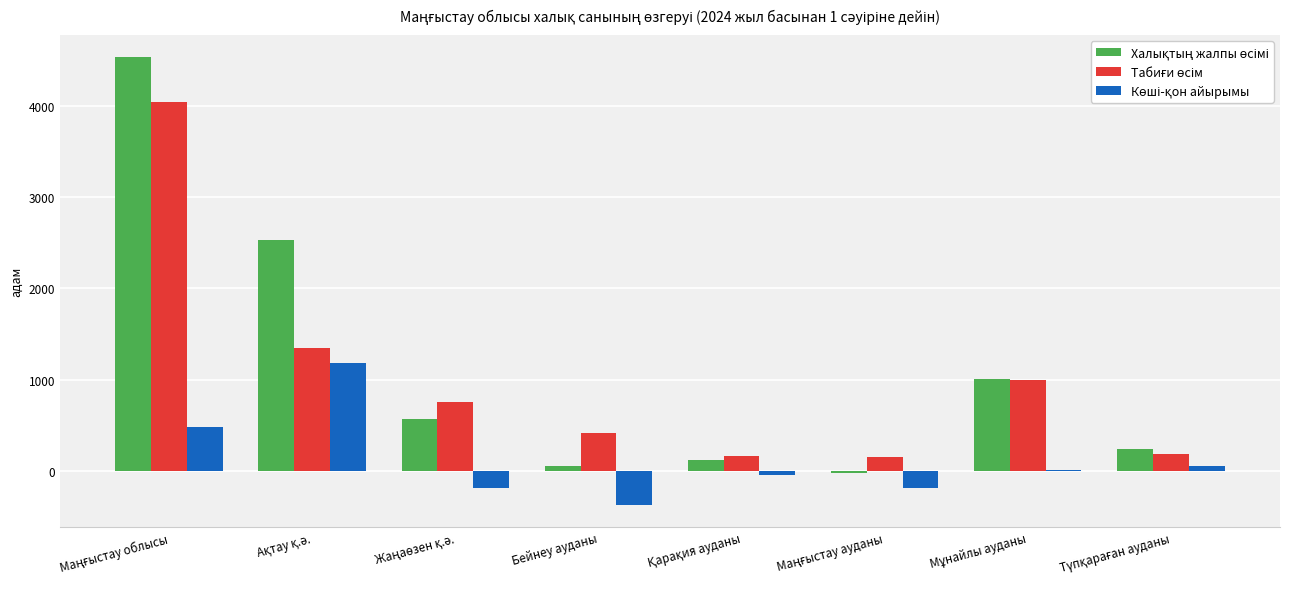

What is the greatest value displayed?

4526